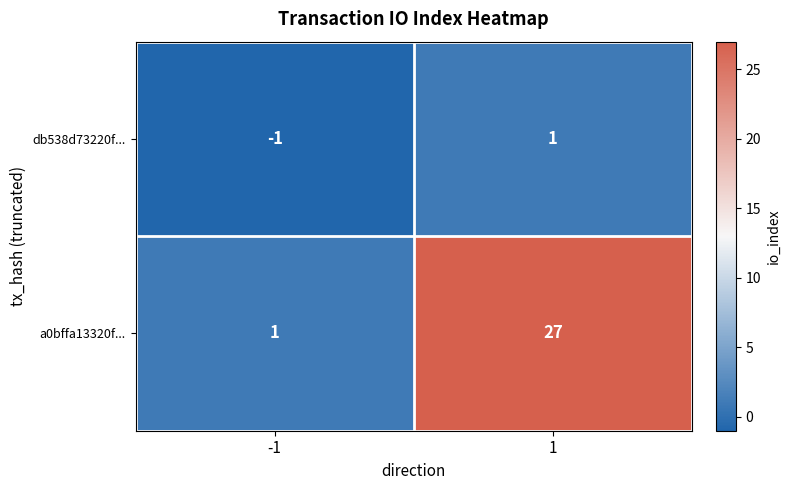

Is it true that a0bffa13320f... equals 27 at 1?

True